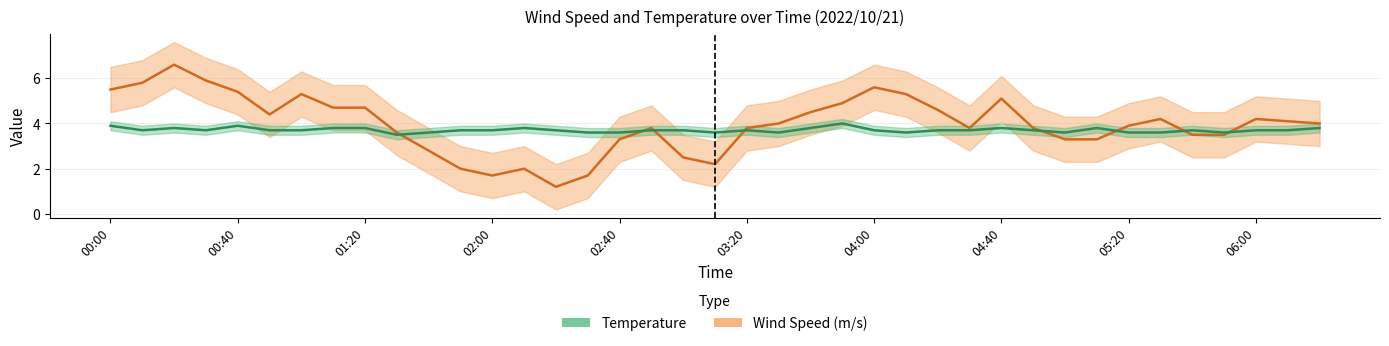

Which category has the lowest value in the Wind Speed series?

02:20